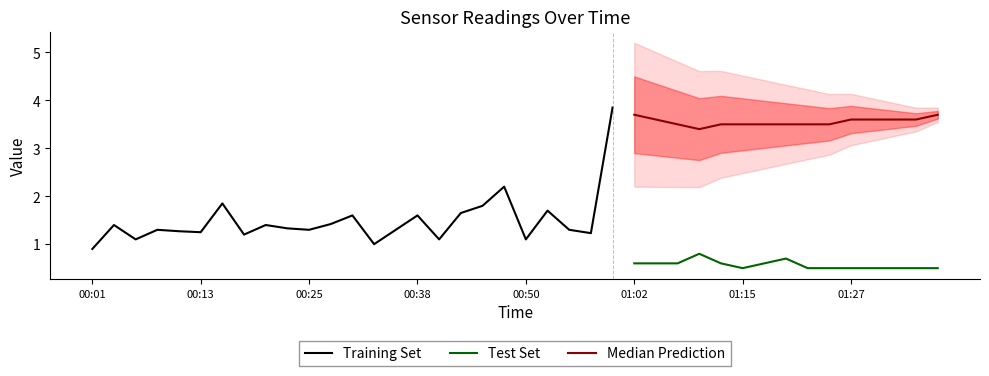

What is the maximum value shown in the chart?

4.4